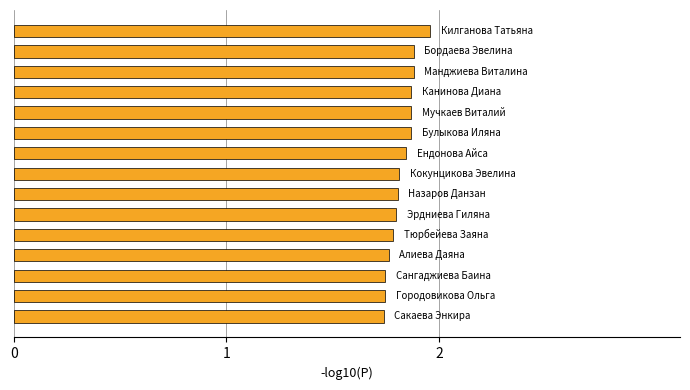

Count the values in the range 1 to 2.

15